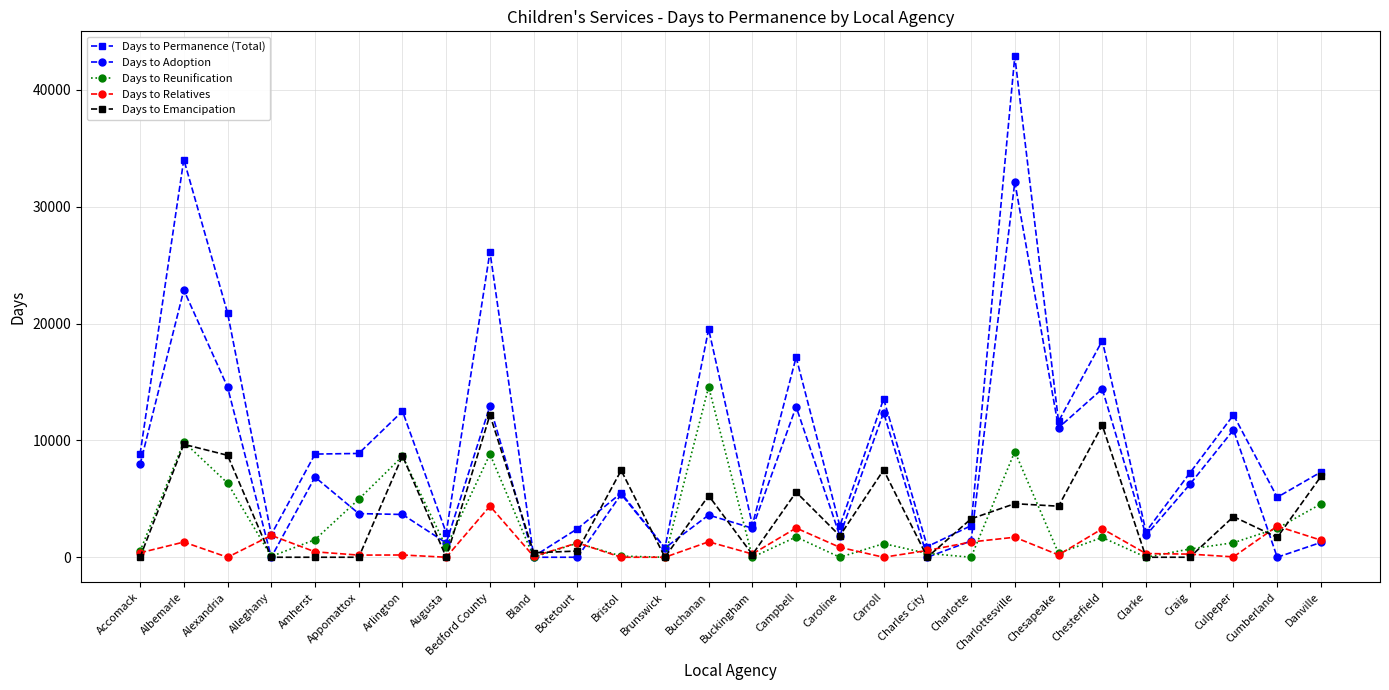

Between which two adjacent categories do Days to Emancipation and Days to Relatives first intersect?

Accomack and Albemarle